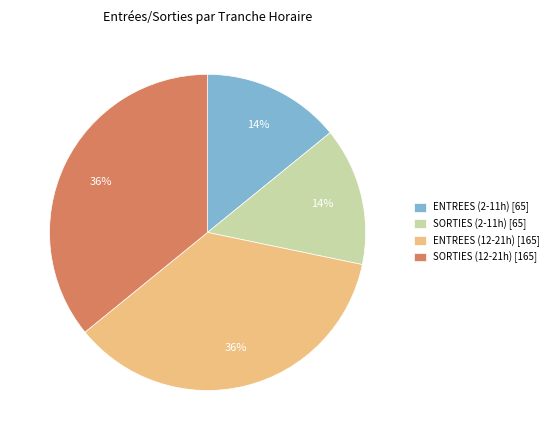

Is there any slice that represents more than half of the pie?

No